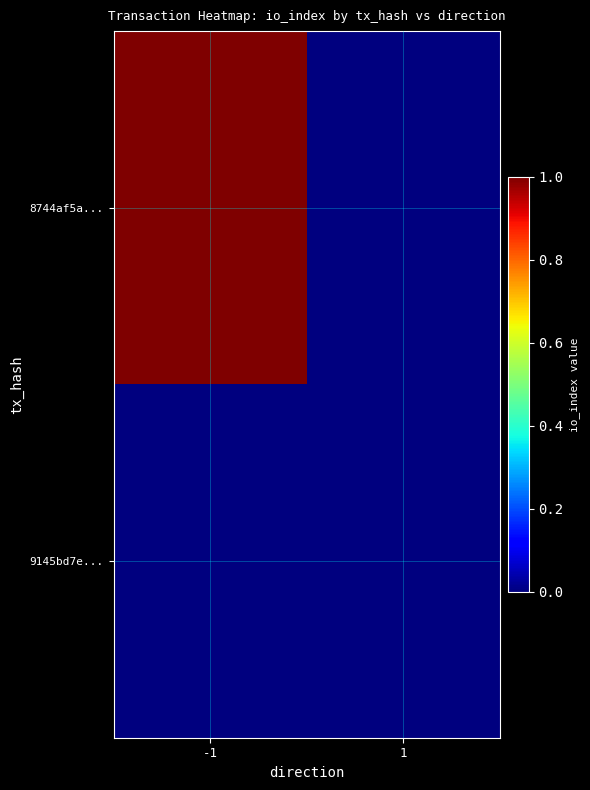

Reading right to left, list all the values displayed in this chart.

8744af5a...: 1=0	-1=1
9145bd7e...: 1=0	-1=0